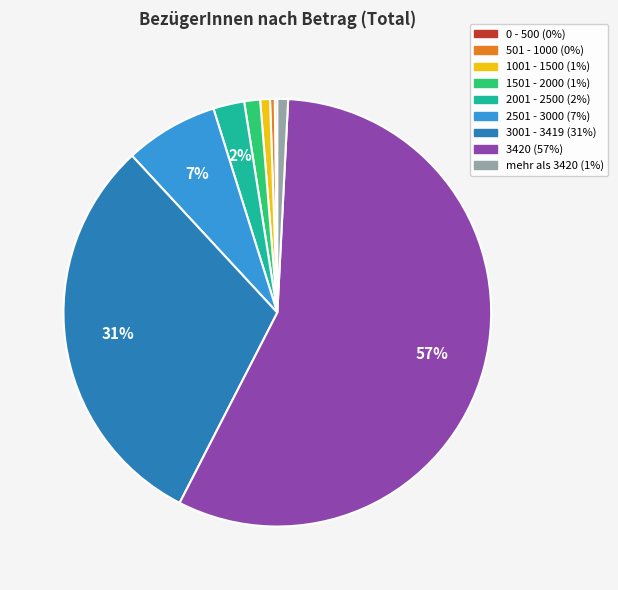

To the nearest percent, what is the difference between the largest and smallest slice percentages?

57%